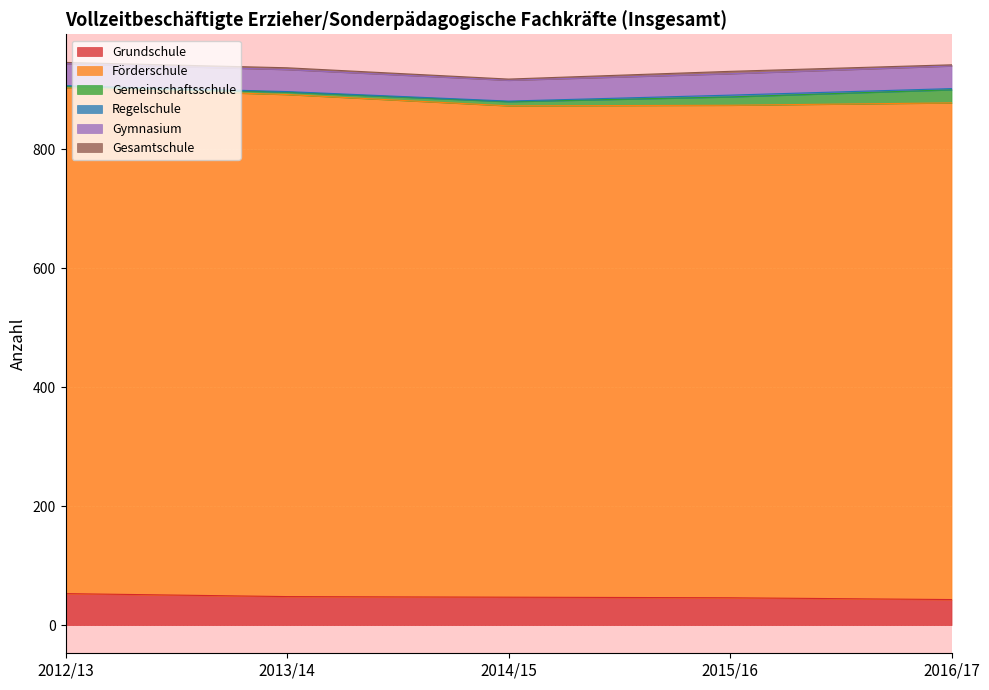

How many series are shown in this chart?

6